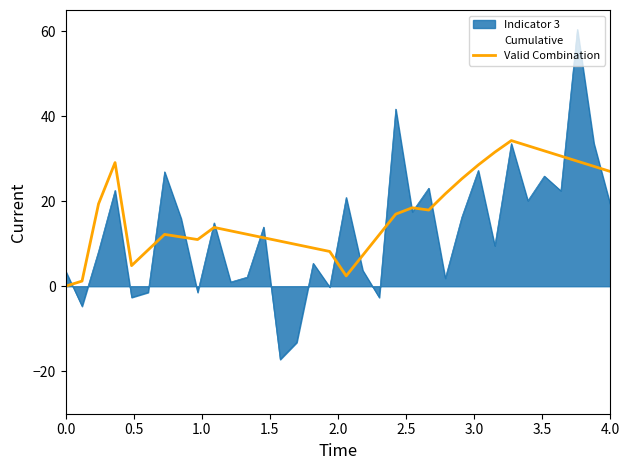

List the series in order of their overall mean, highest first.

Valid Combination, Indicator 3